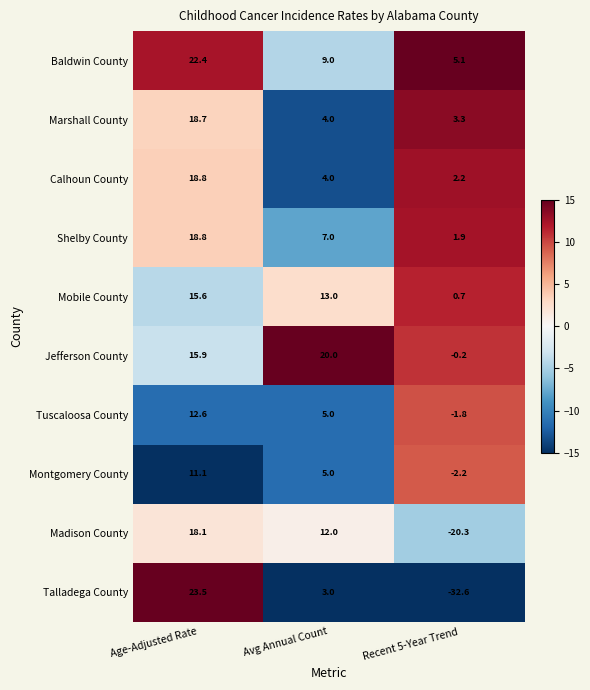

What is the average value of the Tuscaloosa County series?

5.3